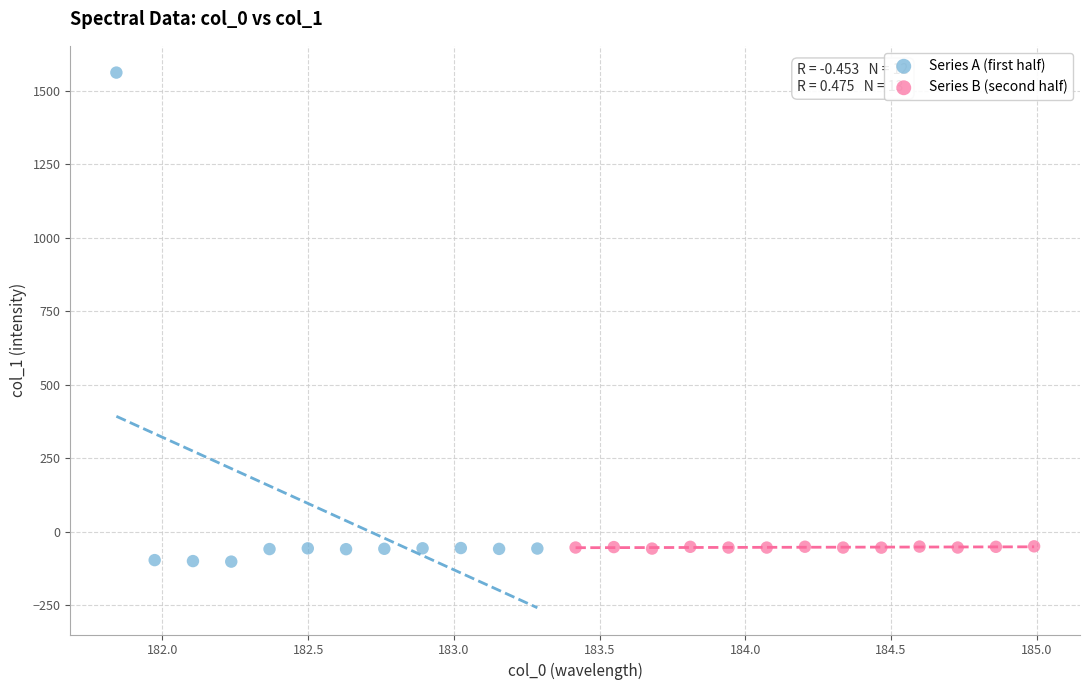

Which series has the widest spread of Y values?

Series A (first half)